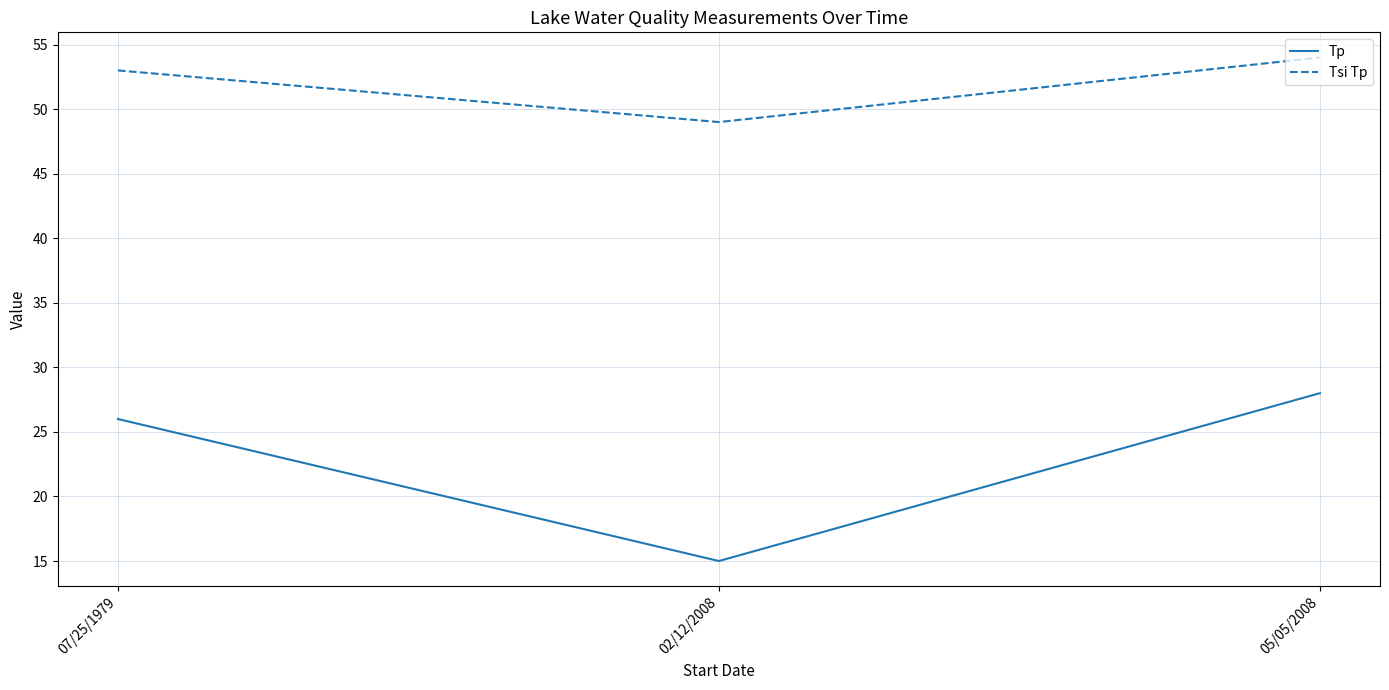

Which category has the lowest value in the Tsi Tp series?

02/12/2008